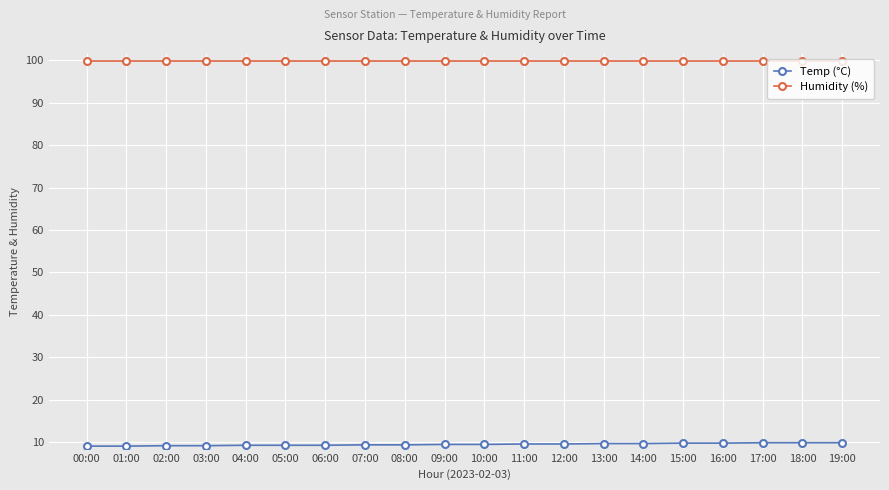

What is the difference between the maximum and minimum values in the Temp (°C) series?

0.8